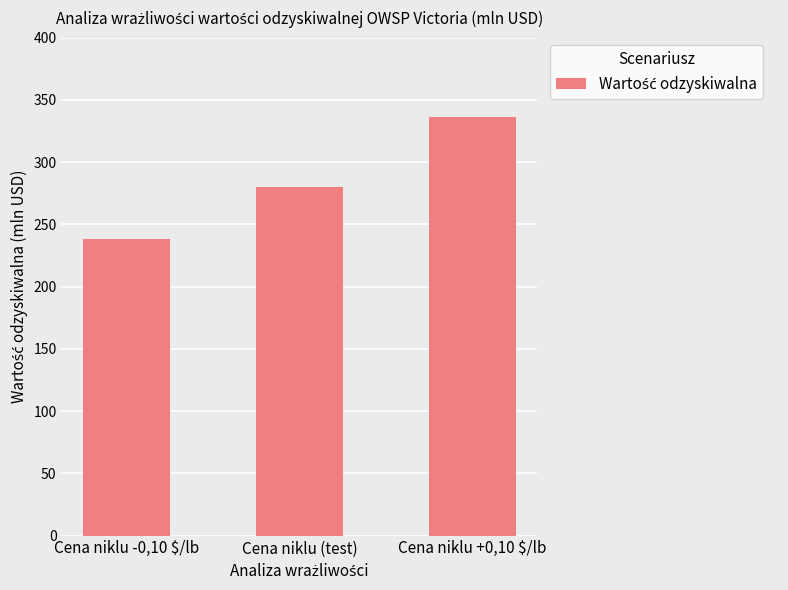

The chart shows a value of 238 at Cena niklu -0,10 $/lb. True or false?

True